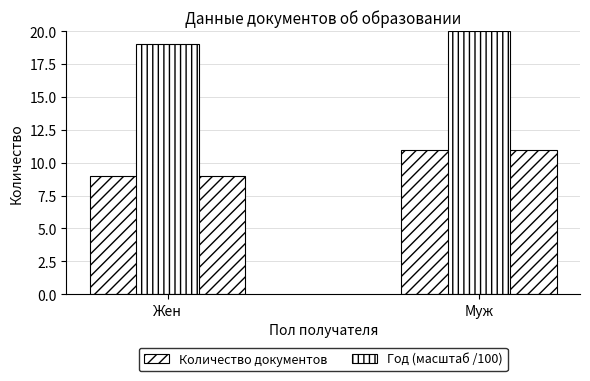

List the series in order of their peak value, lowest first.

Количество документов, Год (масштаб /100)